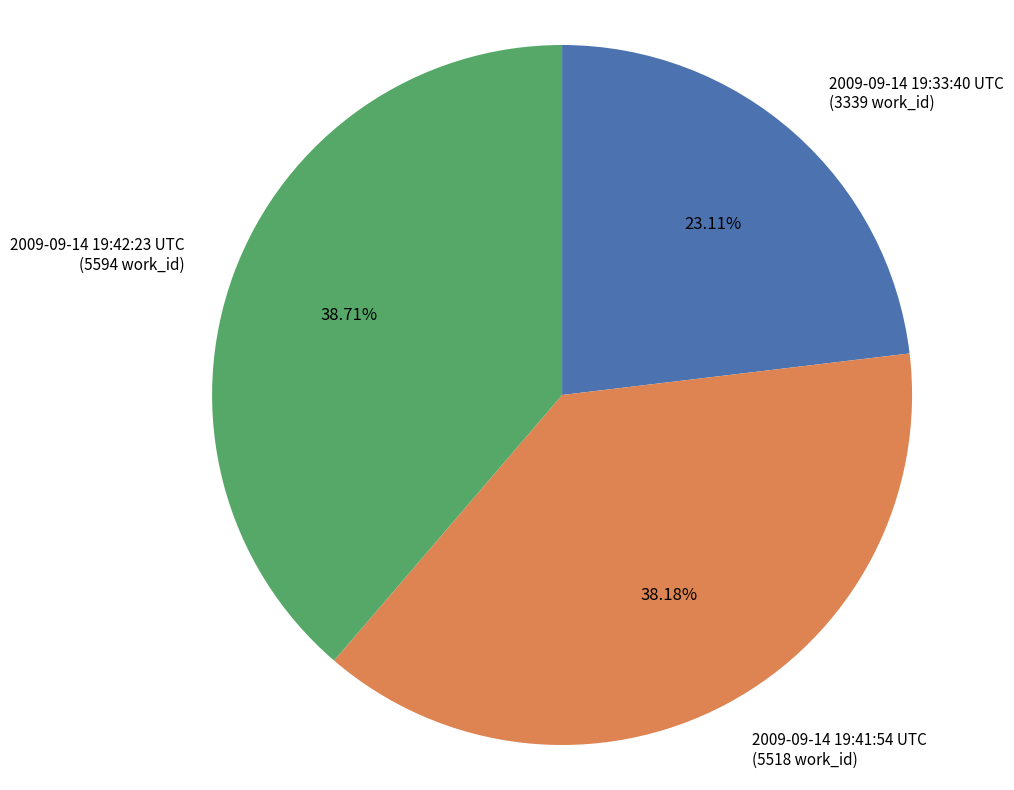

To the nearest percent, what percentage of the pie is 2009-09-14 19:33:40 UTC?

23%